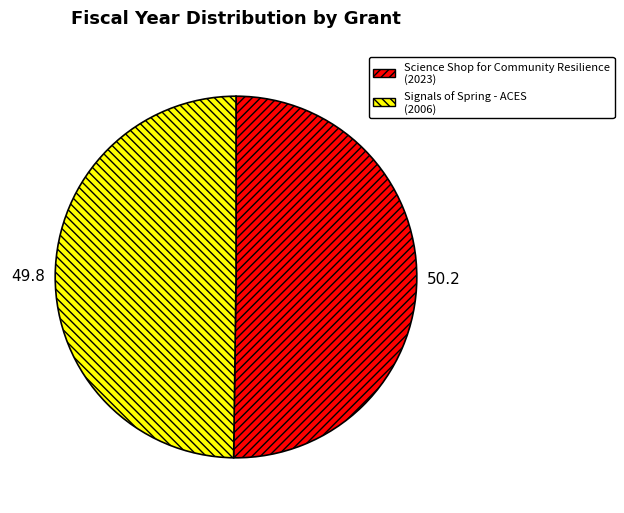

Is it true that Science Shop for Community Resilience is 37% of the pie?

False